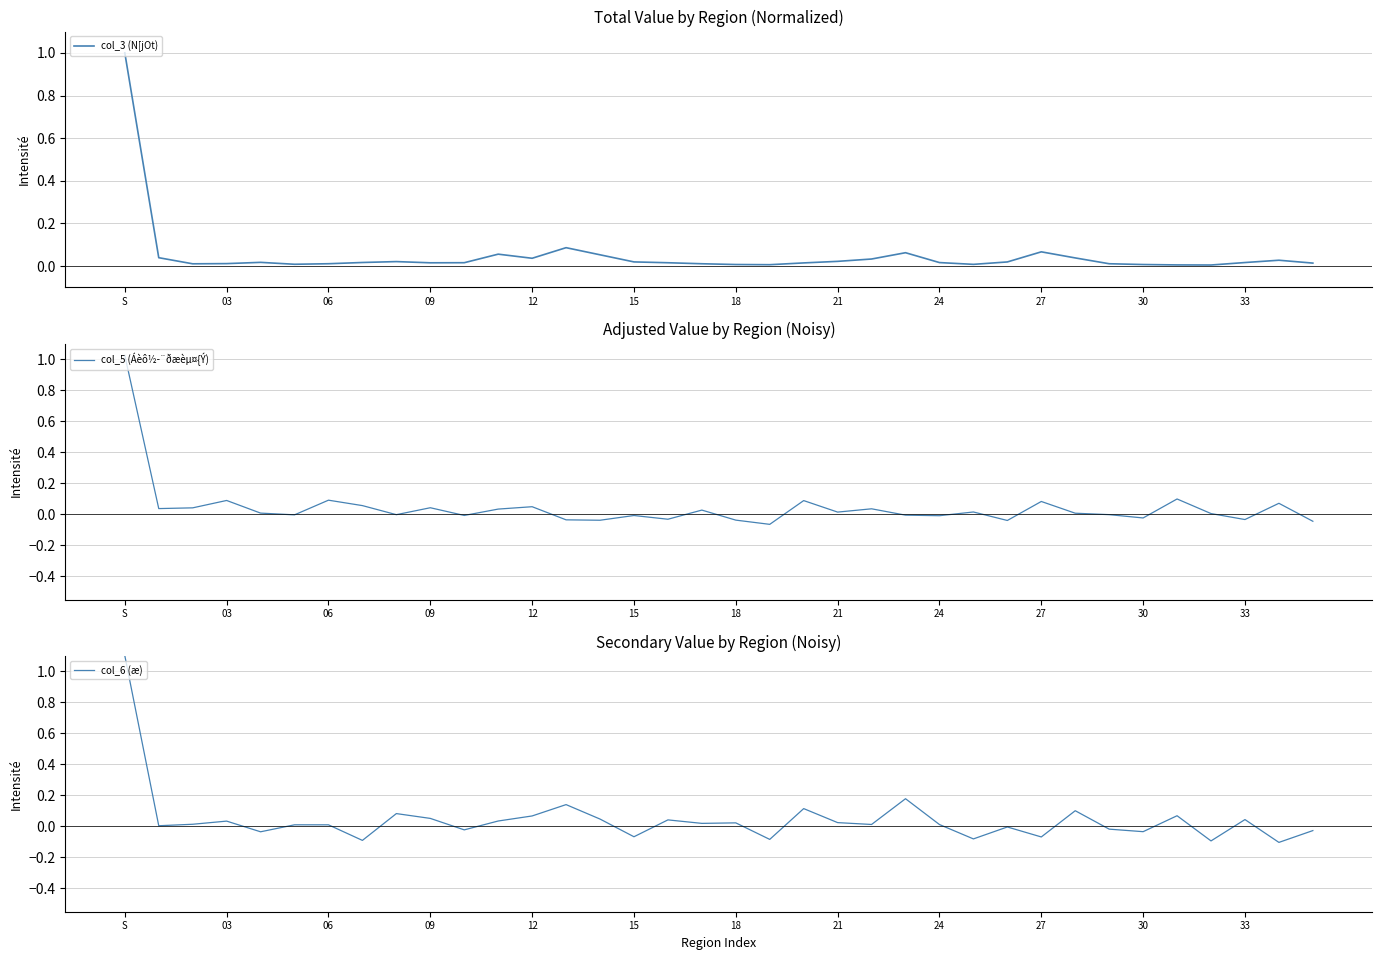

Reading right to left, what are all the values shown in this chart?

col_3 (N[jOt): 0.0	0.0	0.0	0.0	0.0	0.0	0.0	0.0	0.1	0.0	0.0	0.0	0.1	0.0	0.0	0.0	0.0	0.0	0.0	0.0	0.0	0.1	0.1	0.0	0.1	0.0	0.0	0.0	0.0	0.0	0.0	0.0	0.0	0.0	0.0	1.0
col_5 (Áèô½­¨ðæèµ¤{Ý): -0.0	0.1	-0.0	0.0	0.1	-0.0	-0.0	0.0	0.1	-0.0	0.0	-0.0	-0.0	0.0	0.0	0.1	-0.1	-0.0	0.0	-0.0	-0.0	-0.0	-0.0	0.0	0.0	-0.0	0.0	-0.0	0.1	0.1	-0.0	0.0	0.1	0.0	0.0	1.0
col_6 (æ): -0.0	-0.1	0.0	-0.1	0.1	-0.0	-0.0	0.1	-0.1	-0.0	-0.1	0.0	0.2	0.0	0.0	0.1	-0.1	0.0	0.0	0.0	-0.1	0.0	0.1	0.1	0.0	-0.0	0.1	0.1	-0.1	0.0	0.0	-0.0	0.0	0.0	0.0	1.1